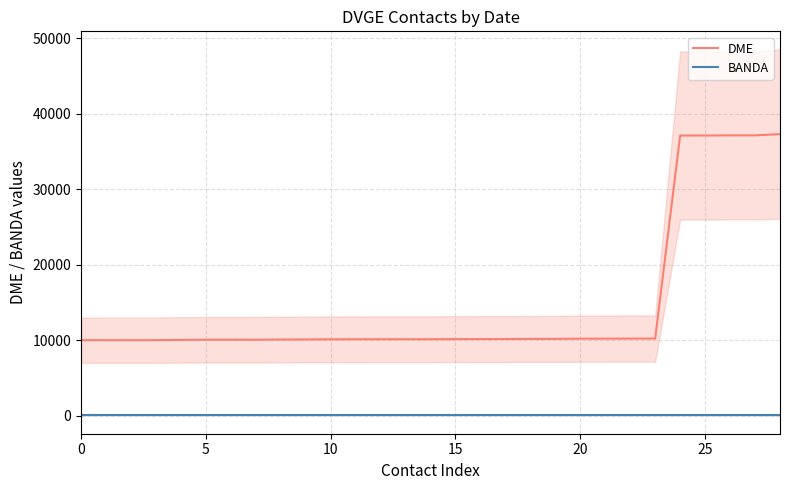

What is the sum of the BANDA values at 18 and 16?

80